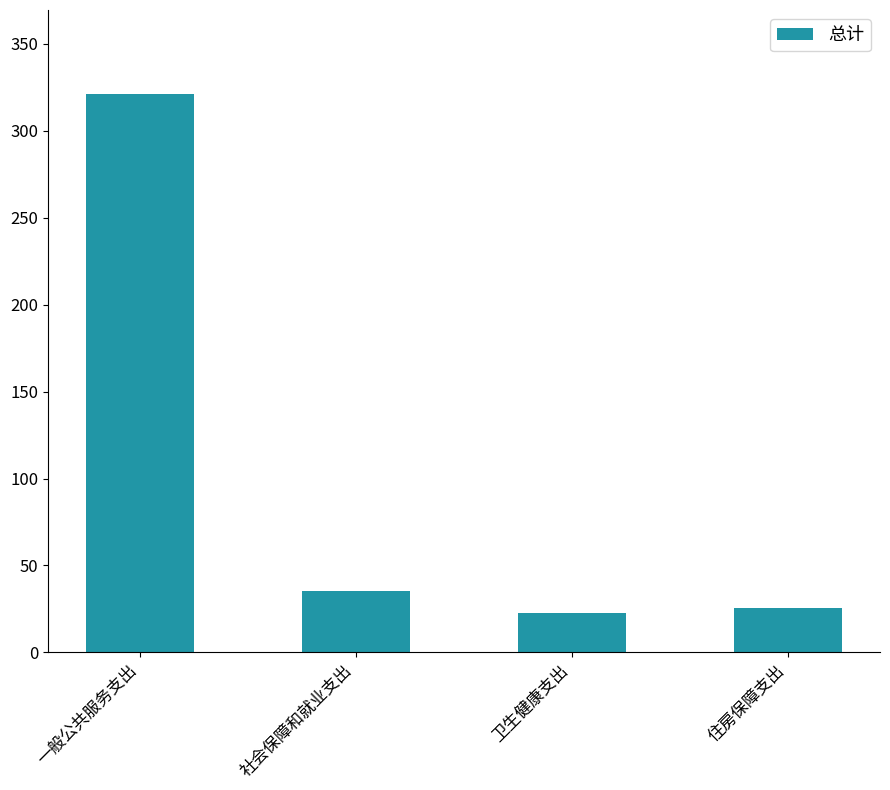

True or false: the data shows 37.4 at 卫生健康支出.

False